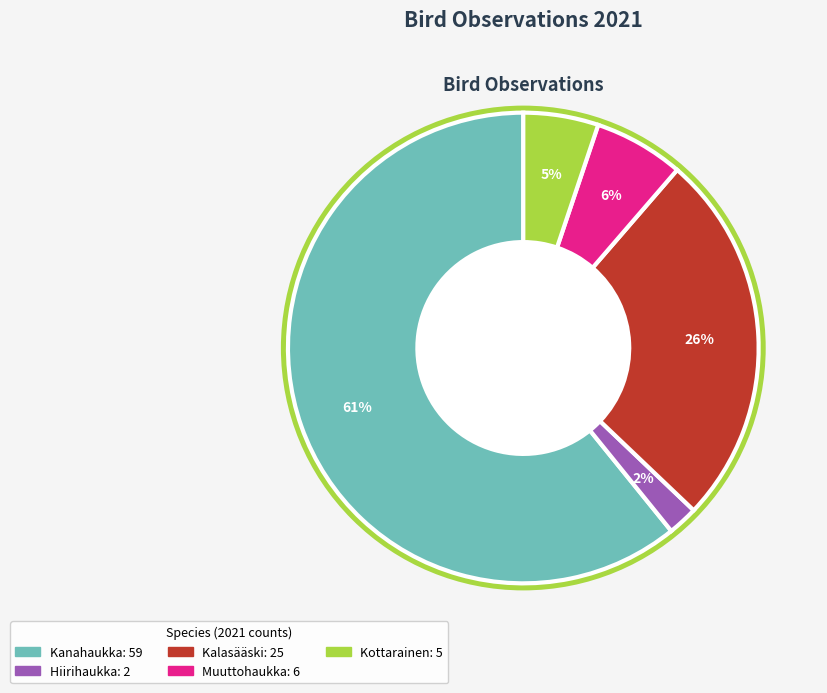

Does Kanahaukka account for over 50% of the chart?

Yes